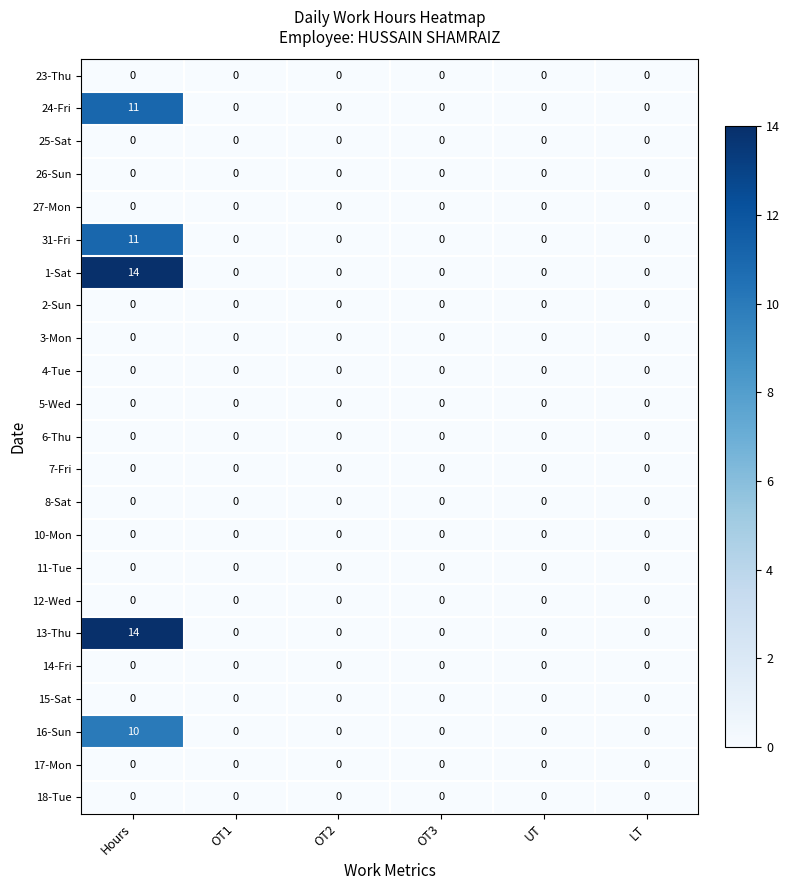

True or false: 13-Thu has a value of 14 at Hours.

True